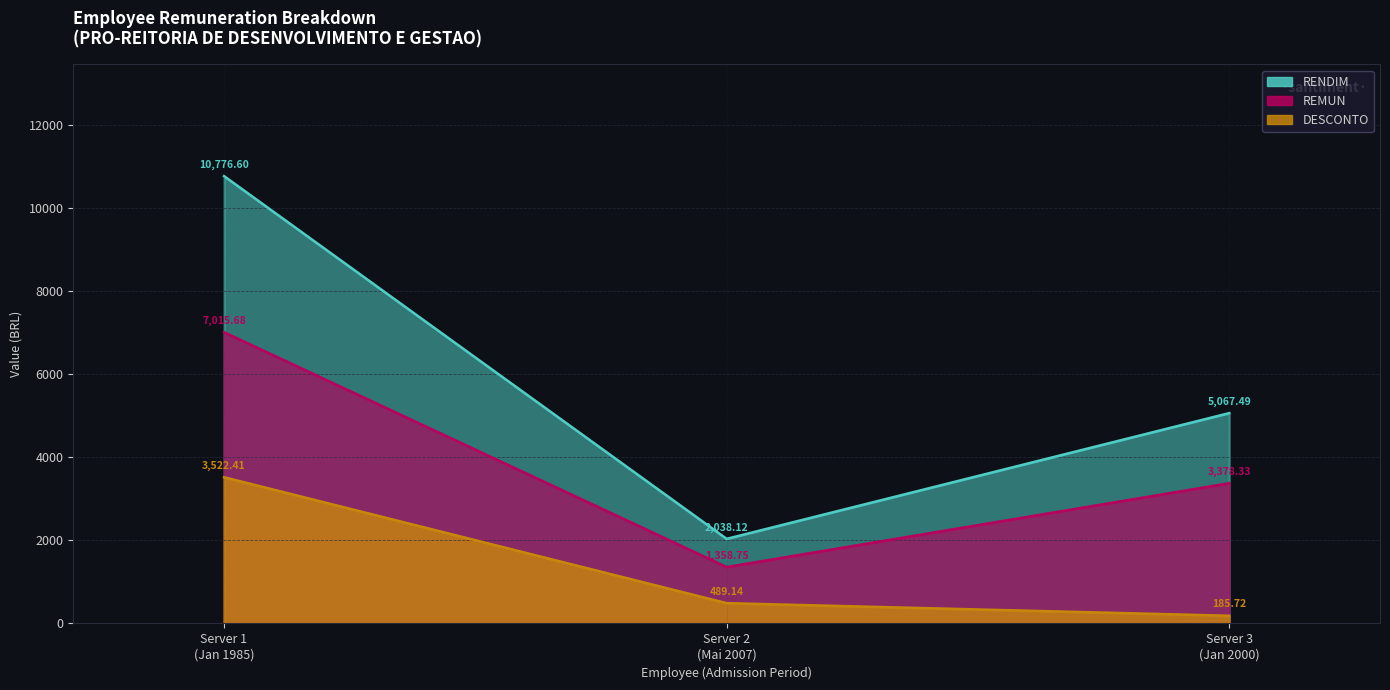

How many categories are shown in the chart?

3